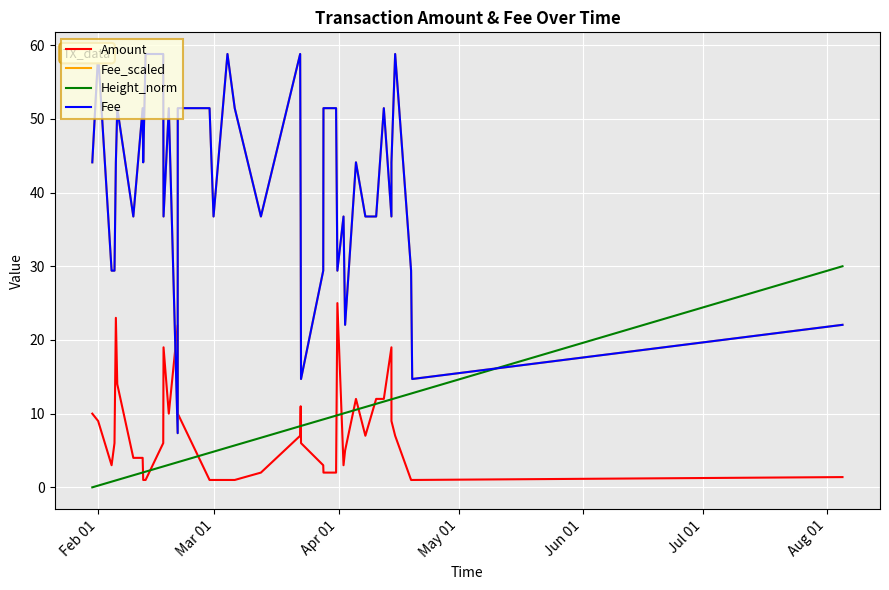

What is the difference between the maximum and minimum values in the Amount series?

24.0